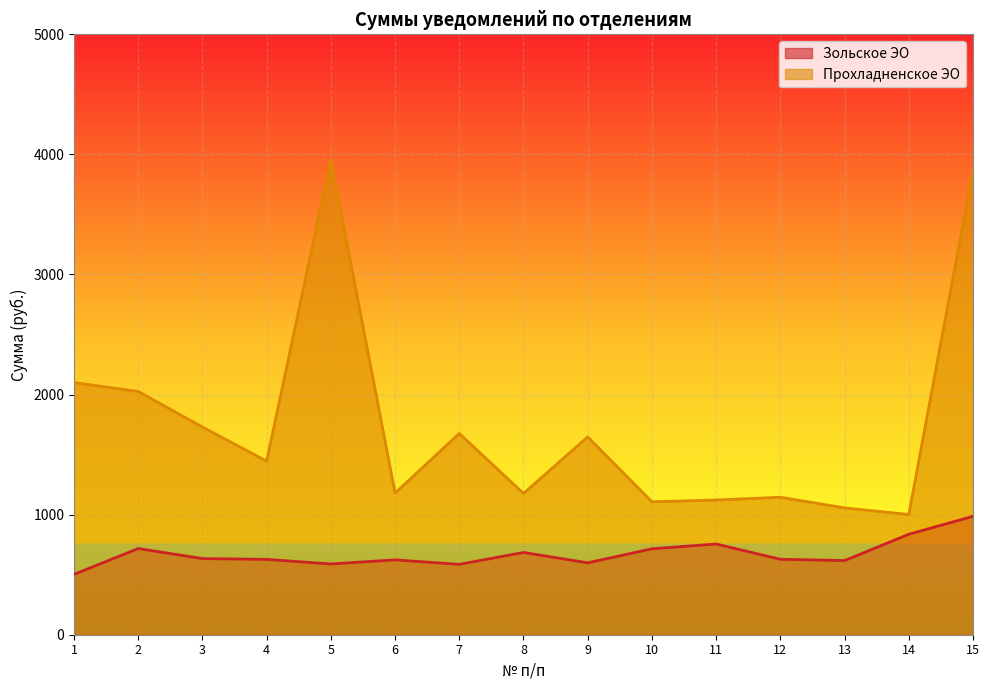

What is the difference between the second highest and second lowest values in the Зольское ЭО series?

250.6